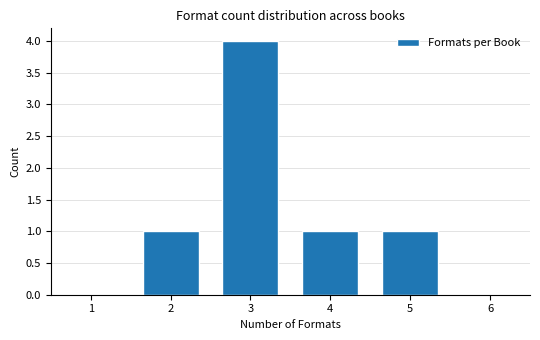

Reading left to right, what are all the values shown in this chart?

1=0	2=1	3=4	4=1	5=1	6=0